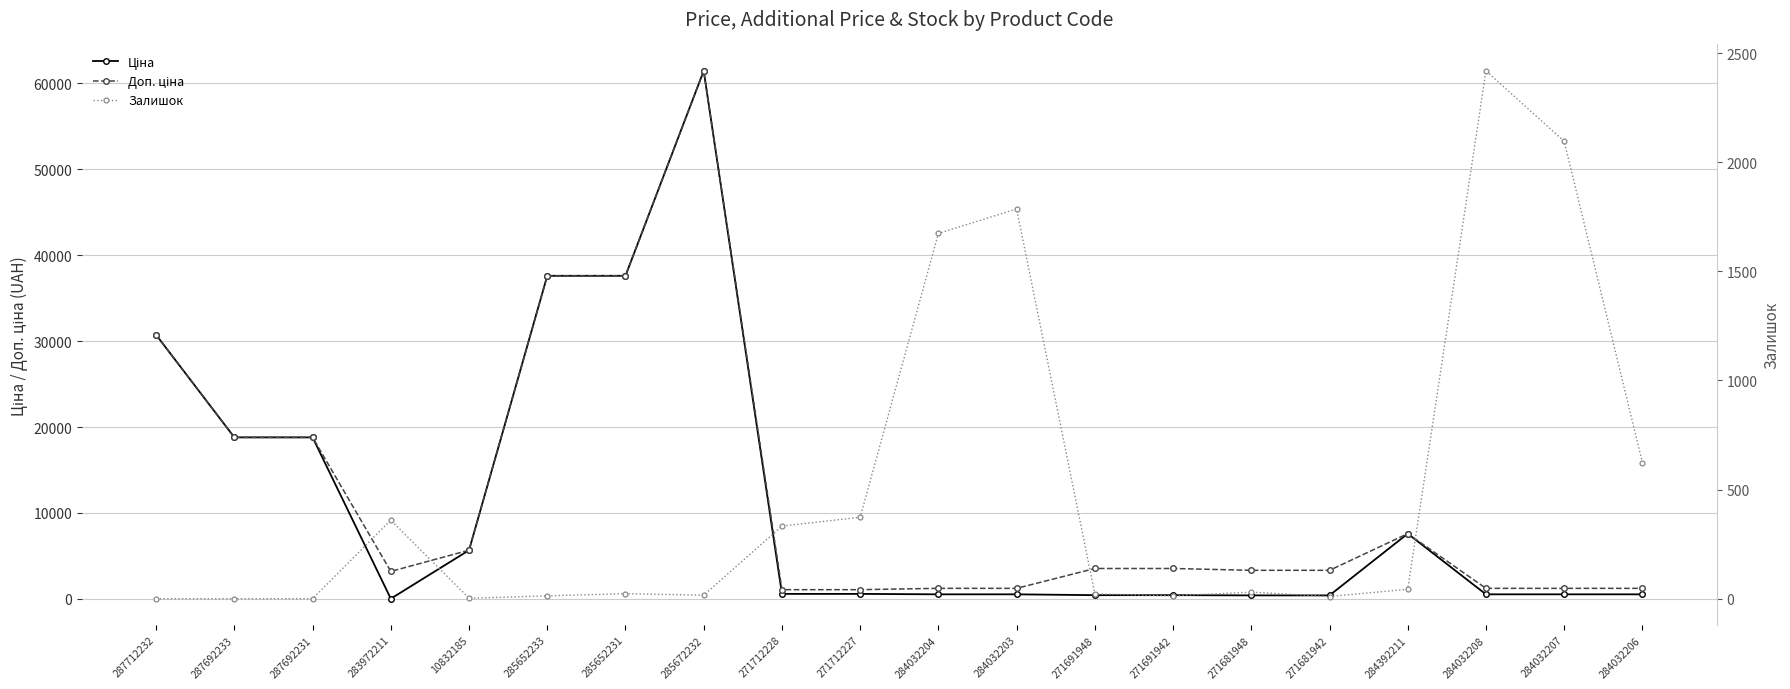

The Залишок series shows 43.0 at 284392211. True or false?

True